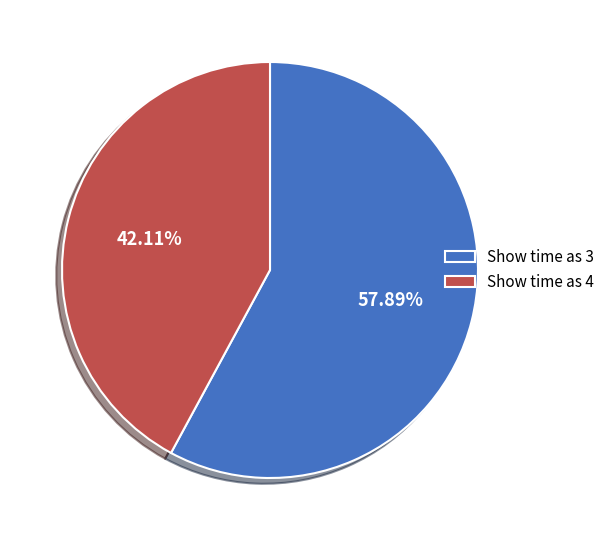

Count the number of slices in the pie.

2